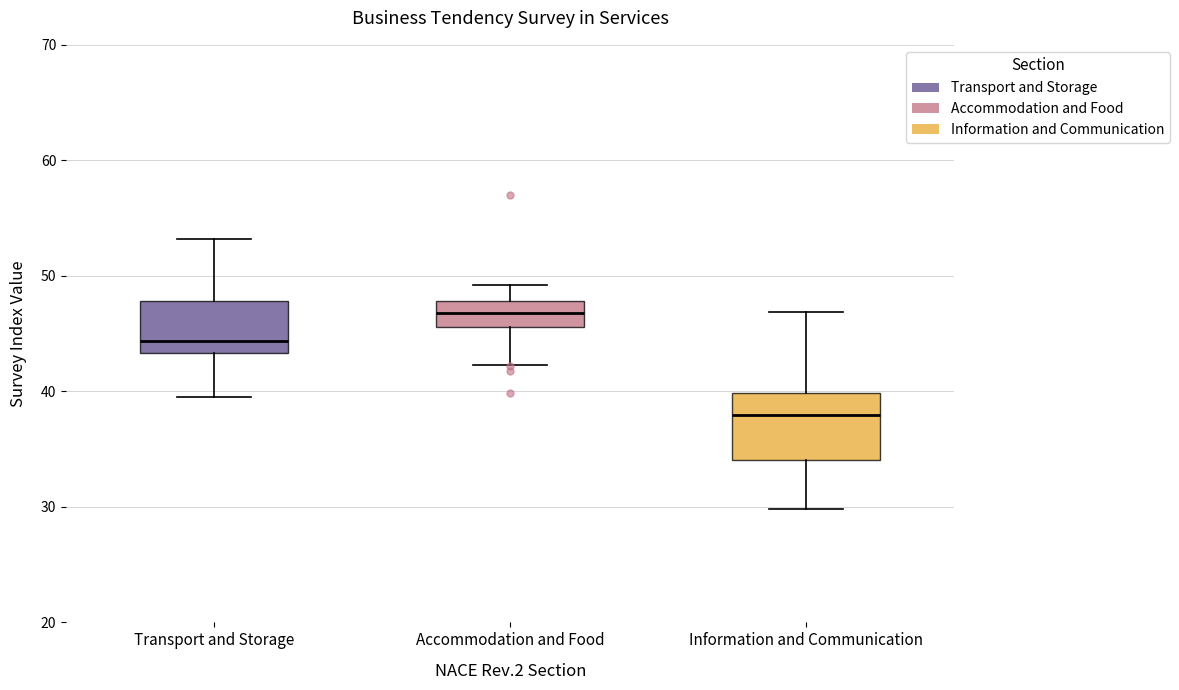

Reading left to right, transcribe this box plot: for each box, give where its median line is, the range the box spans, and where its two whiskers end, as read against the y-axis. The values are not printed on the chart, so give them approximately, as read against the axis.

Transport and Storage: median 44, box 43 to 48, whiskers 40 to 53
Accommodation and Food: median 47, box 46 to 48, whiskers 42 to 49
Information and Communication: median 38, box 34 to 40, whiskers 30 to 47